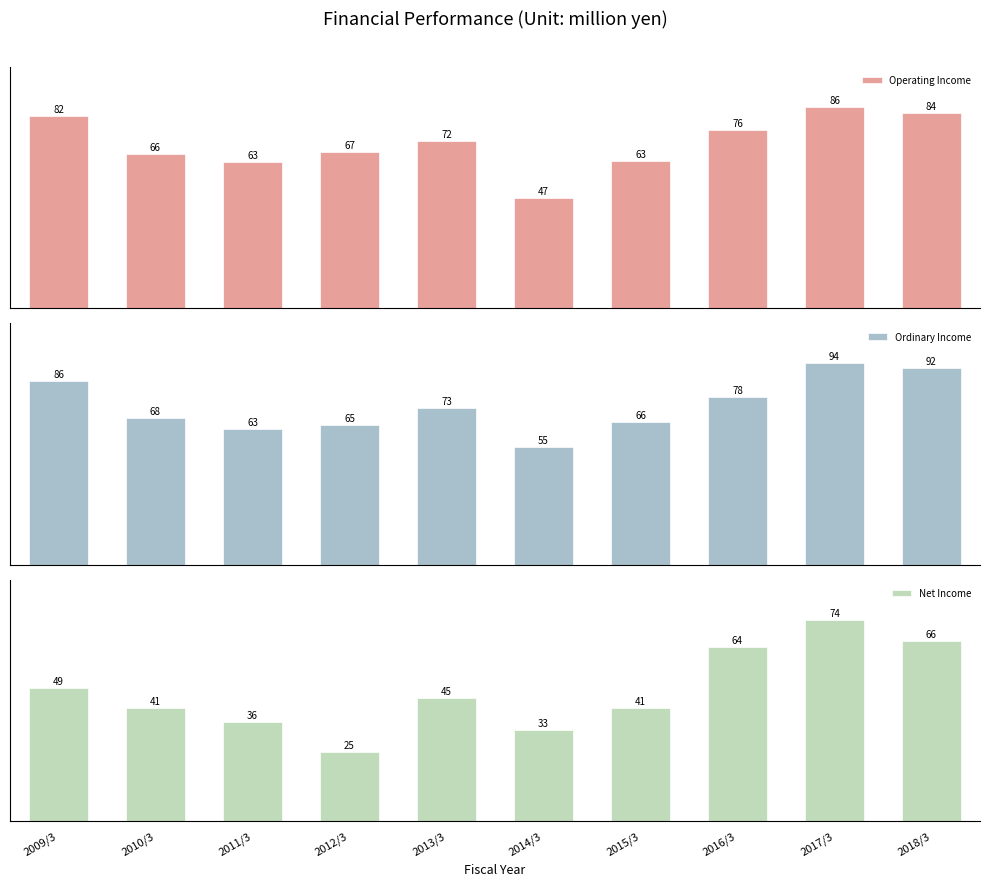

Reading left to right, extract all data points from this chart.

Operating Income: 2009/3=82815	2010/3=66685	2011/3=63231	2012/3=67339	2013/3=72258	2014/3=47749	2015/3=63478	2016/3=76706	2017/3=86854	2018/3=84401
Ordinary Income: 2009/3=86352	2010/3=68791	2011/3=63705	2012/3=65450	2013/3=73433	2014/3=55365	2015/3=66976	2016/3=78880	2017/3=94459	2018/3=92257
Net Income: 2009/3=49383	2010/3=41977	2011/3=36600	2012/3=25387	2013/3=45661	2014/3=33645	2015/3=41775	2016/3=64279	2017/3=74513	2018/3=66810